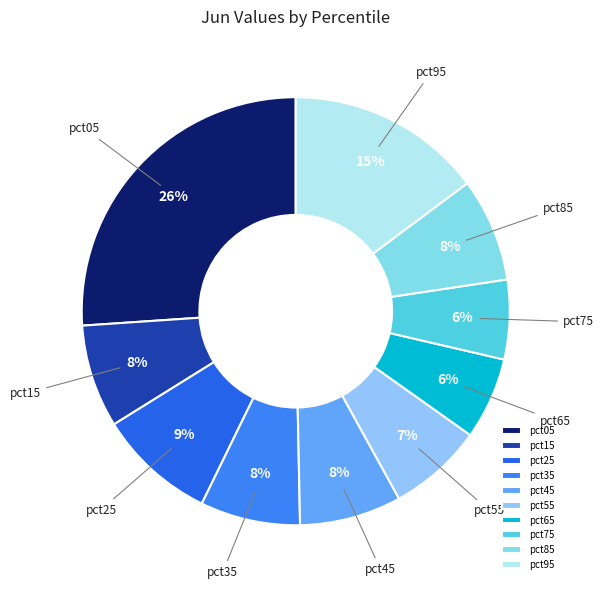

Which has a higher value, pct15 or pct25?

pct25